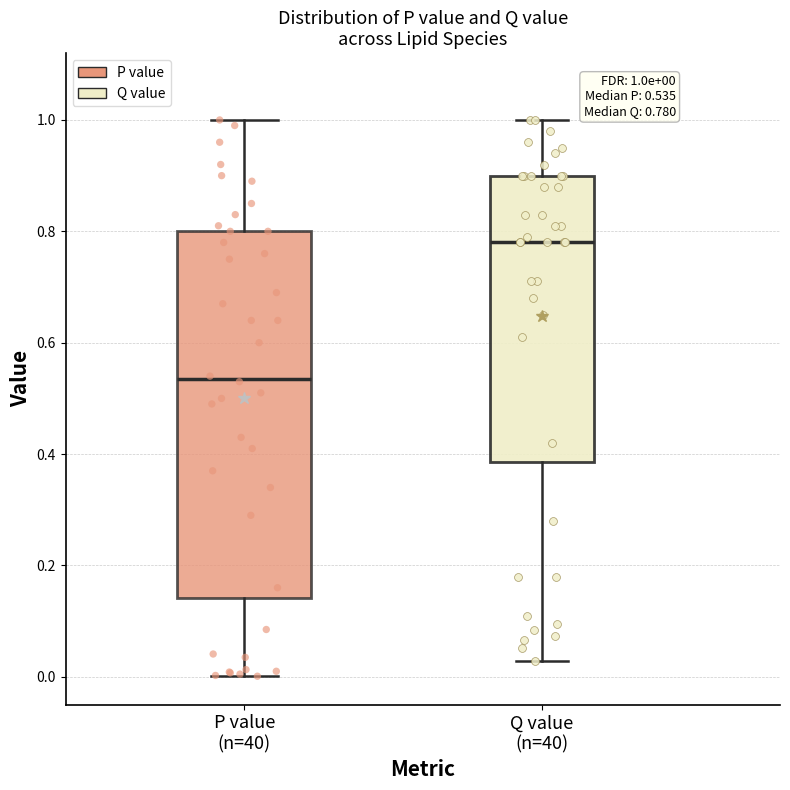

Comparing the boxes themselves (not the whiskers), which one is the tallest?

P value (n=40)